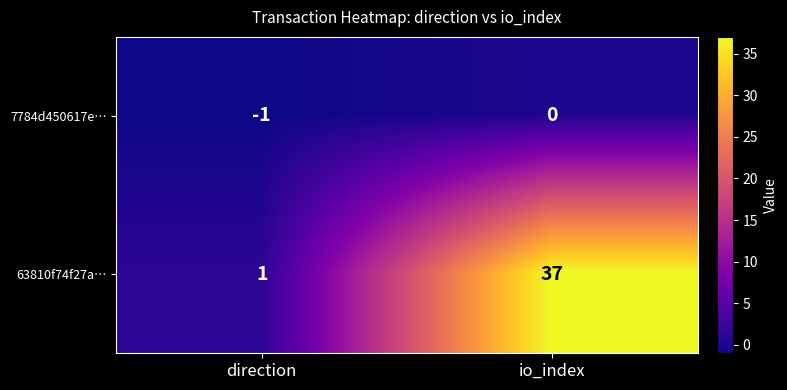

Between direction and io_index, which series saw the biggest shift?

63810f74f27a…